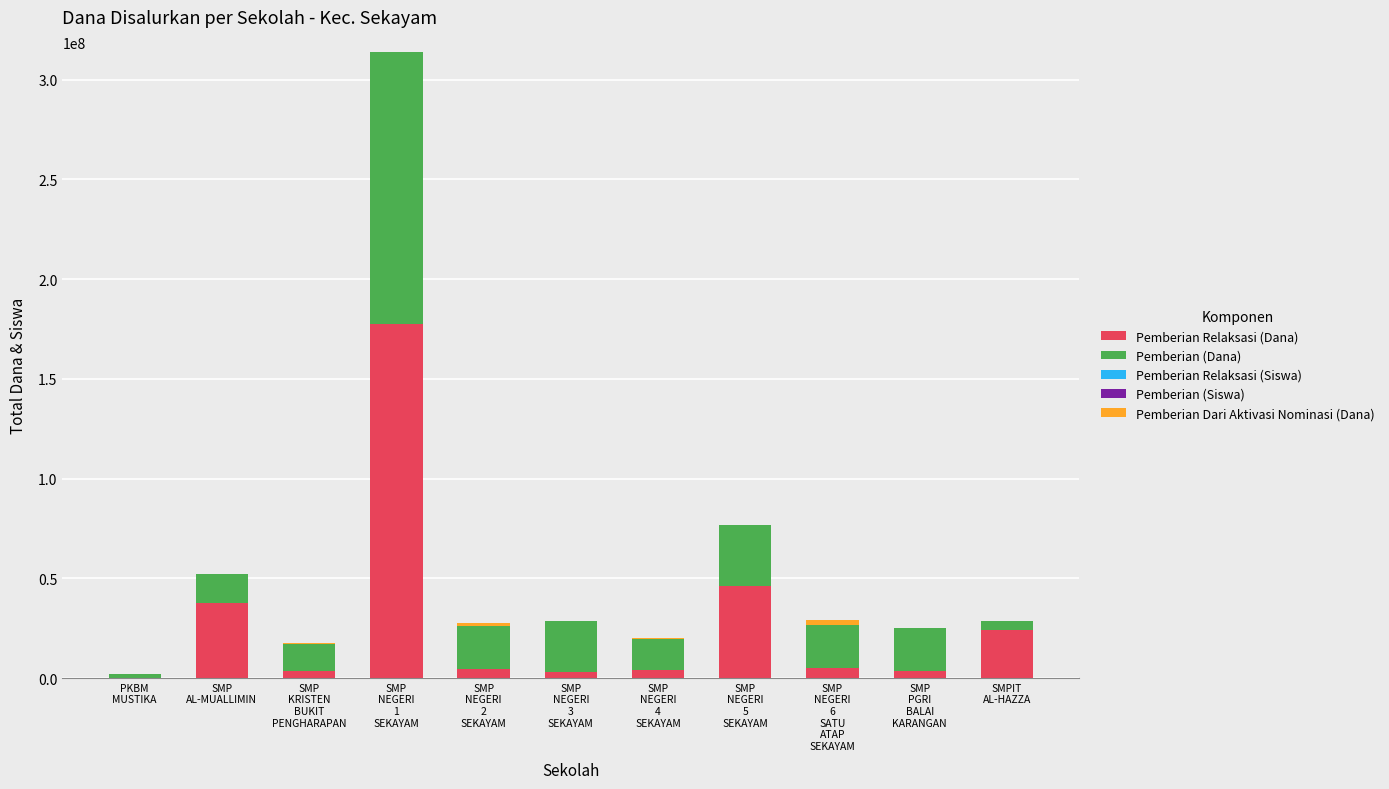

What is the maximum value for Pemberian Relaksasi (Dana)?

177375000